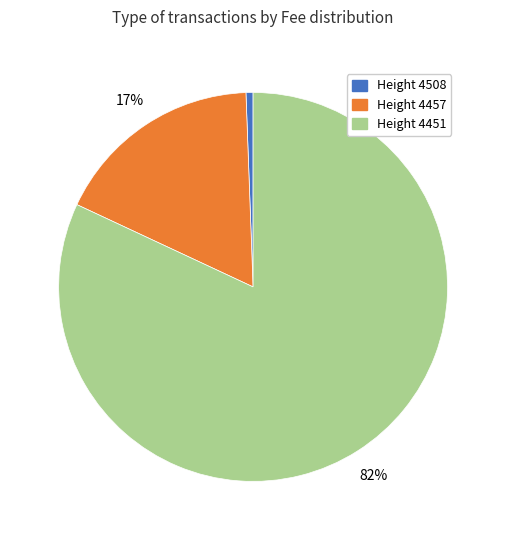

Between Height 4457 and Height 4508, which is larger?

Height 4457